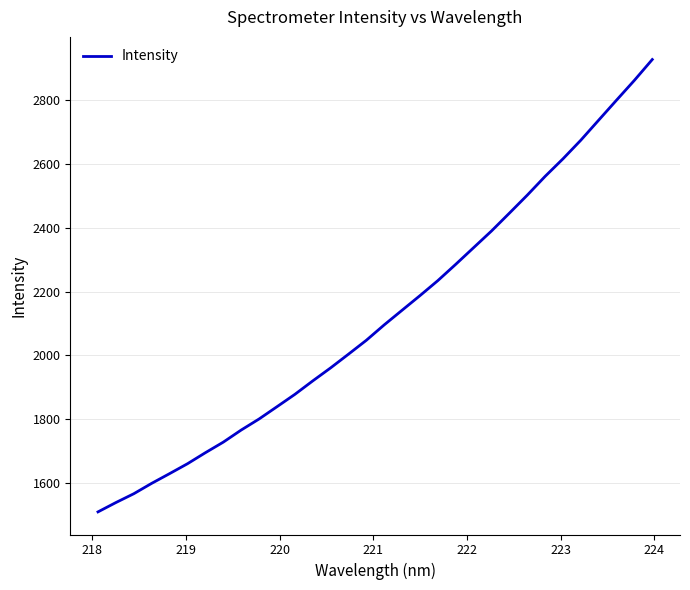

Reading left to right, what are all the values shown in this chart?

1509.9	1539.1	1566.8	1599.3	1629.8	1660.8	1695.3	1728.4	1766.3	1800.9	1839.3	1878.0	1920.2	1961.0	2004.0	2047.6	2095.9	2141.7	2187.5	2234.5	2285.5	2337.7	2389.9	2445.7	2502.0	2560.9	2615.9	2674.3	2737.2	2799.8	2861.9	2927.0